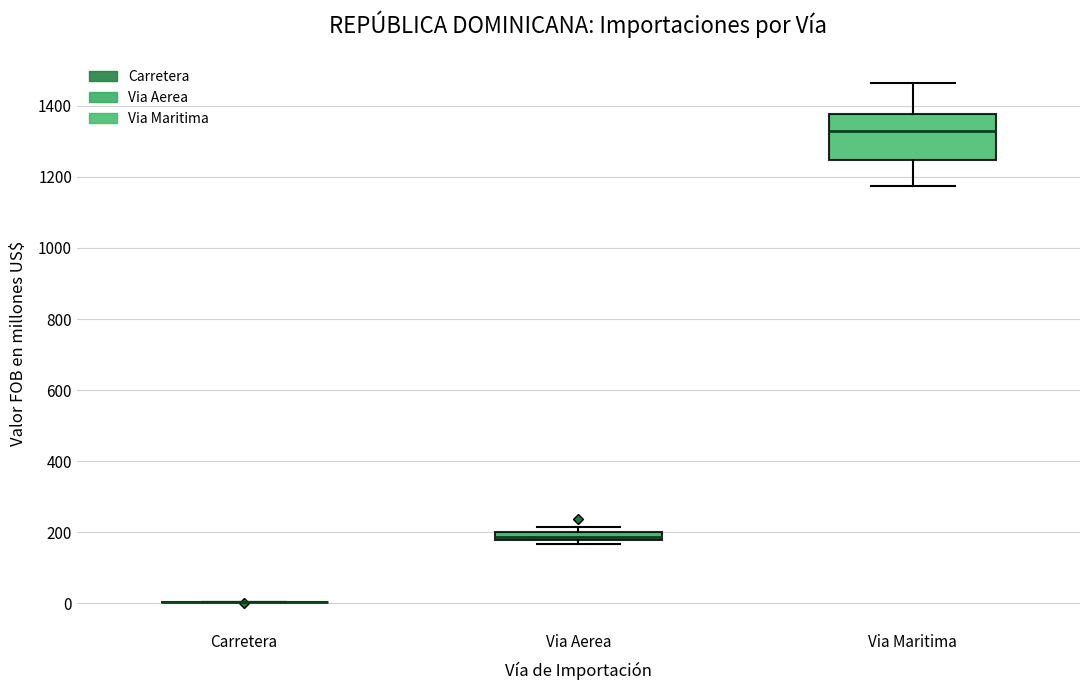

Where is the upper edge of the box for Via Aerea on the y-axis? The values are not printed on the chart, so give them approximately, as read against the axis.

200